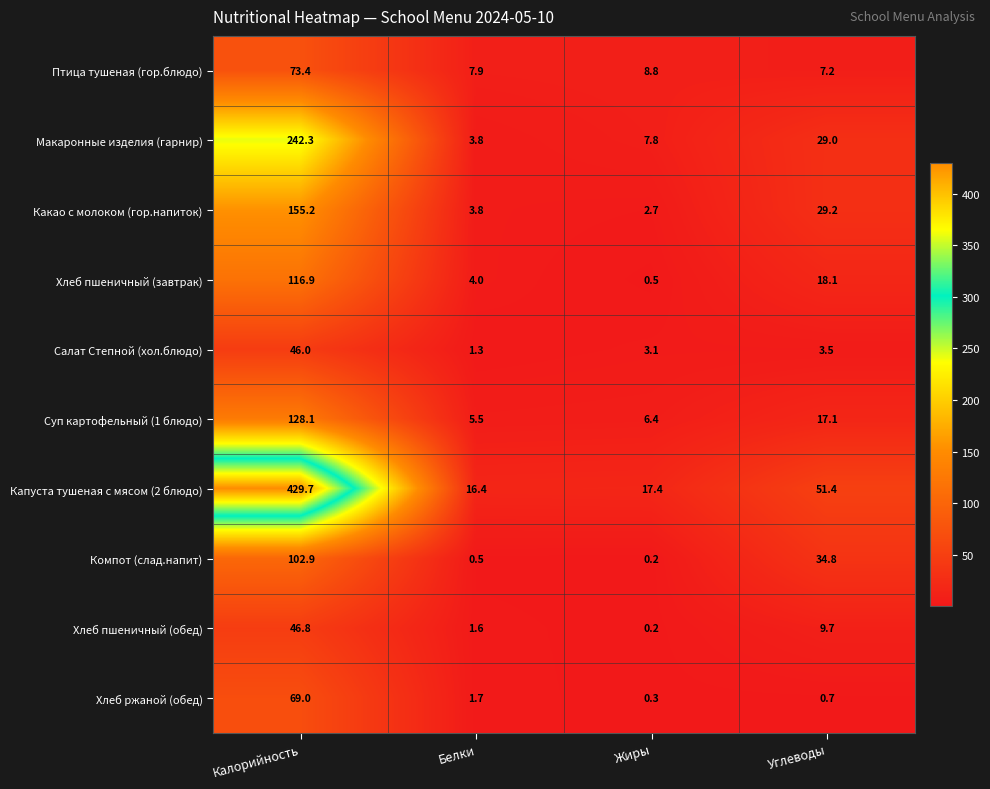

Which series has the largest total across all categories?

Капуста тушеная с мясом (2 блюдо)